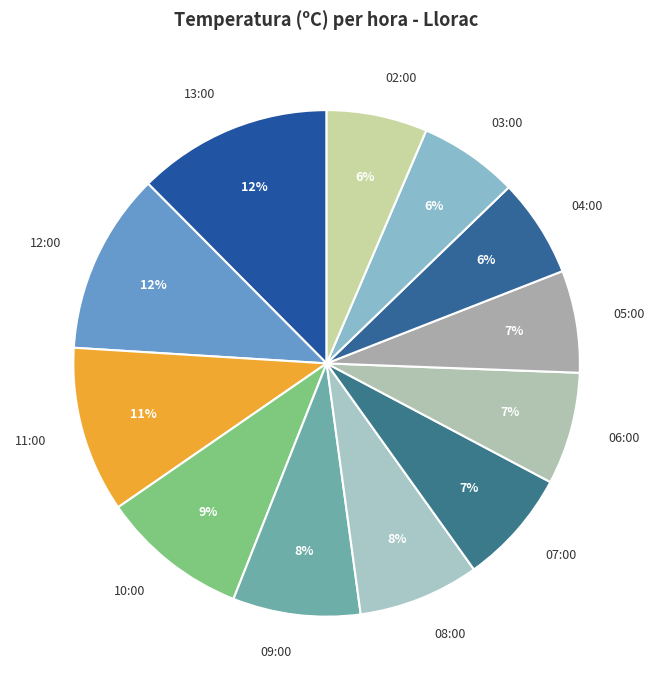

What is the ratio of the value at 09:00 to the value at 10:00?

0.9